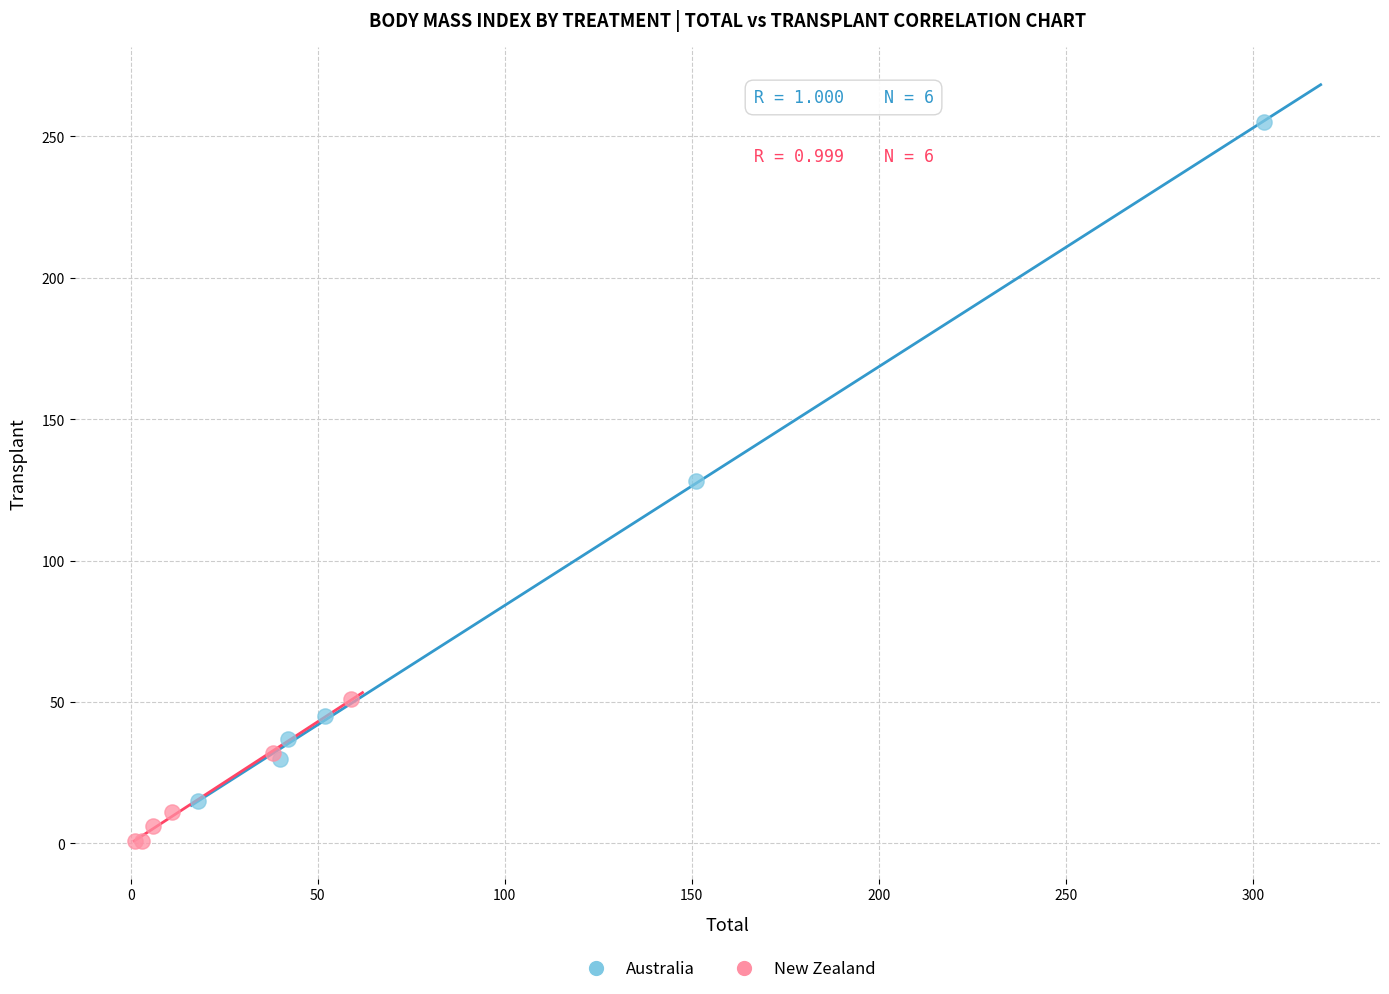

Which series reaches the minimum Y coordinate?

New Zealand